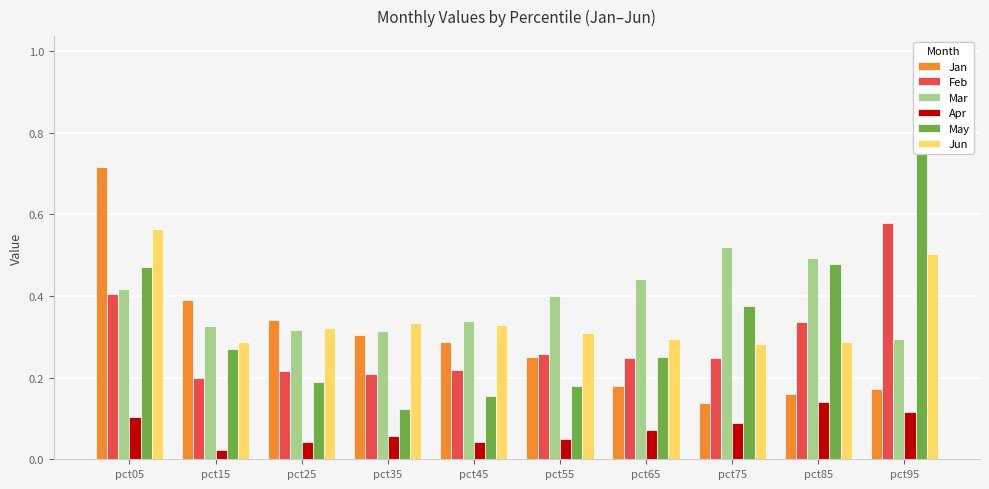

Which series changed the most between pct85 and pct95?

May